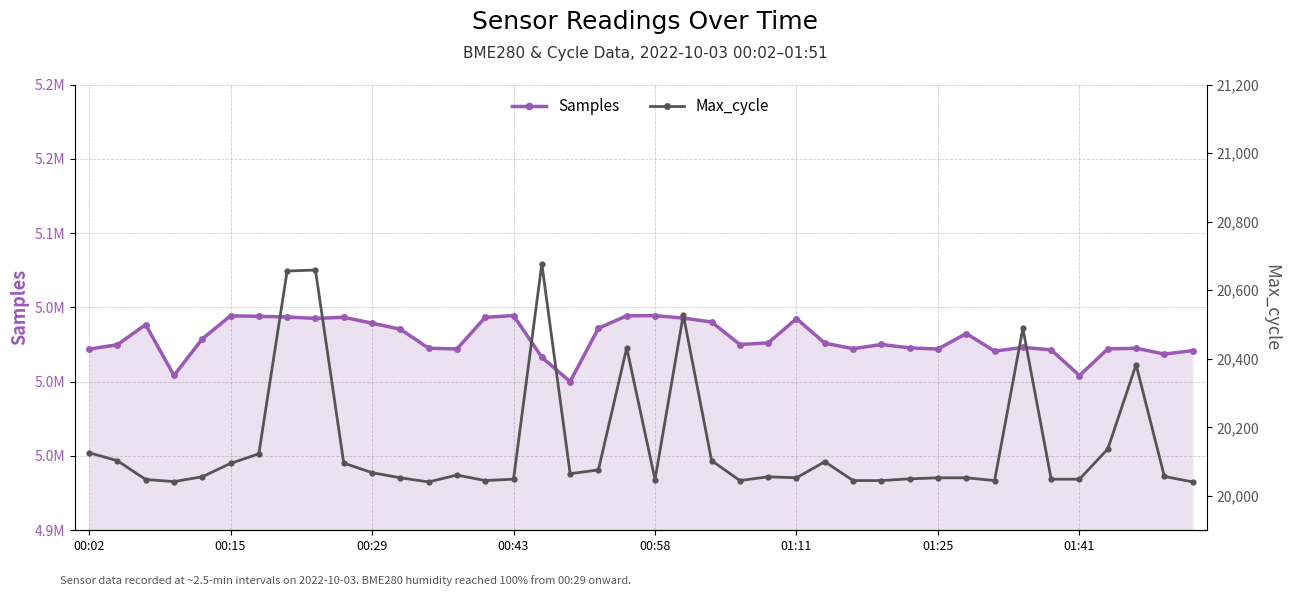

What is the lowest value of the Max_cycle series?

20041